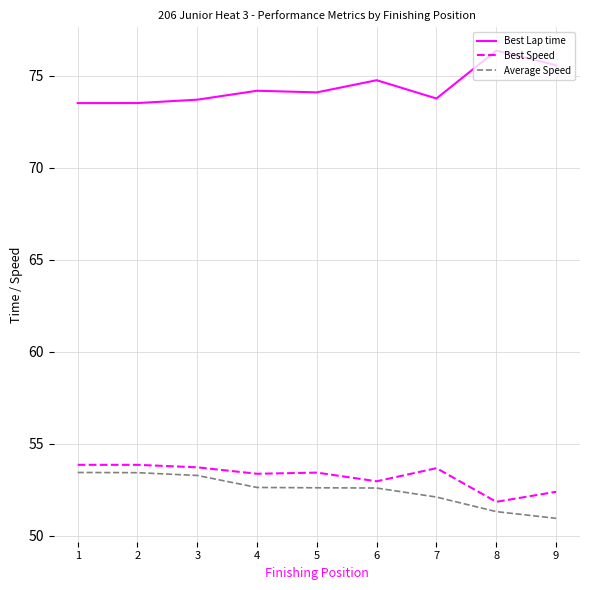

True or false: Best Speed has a value of 53.0 at 6.

True